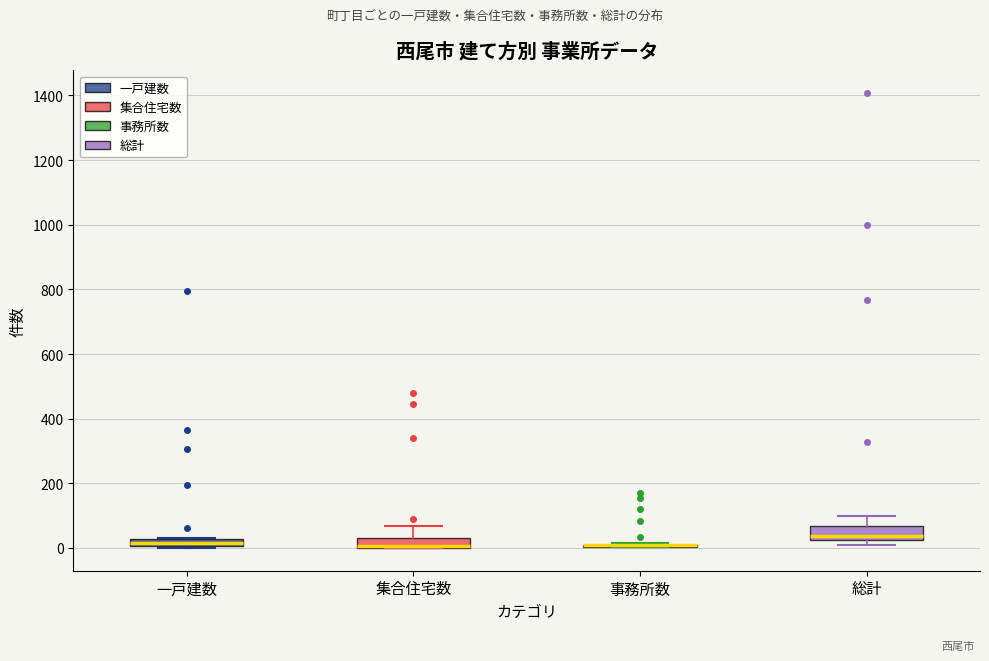

Where does the median line of the box for 総計 sit on the y-axis? The values are not printed on the chart, so give them approximately, as read against the axis.

40